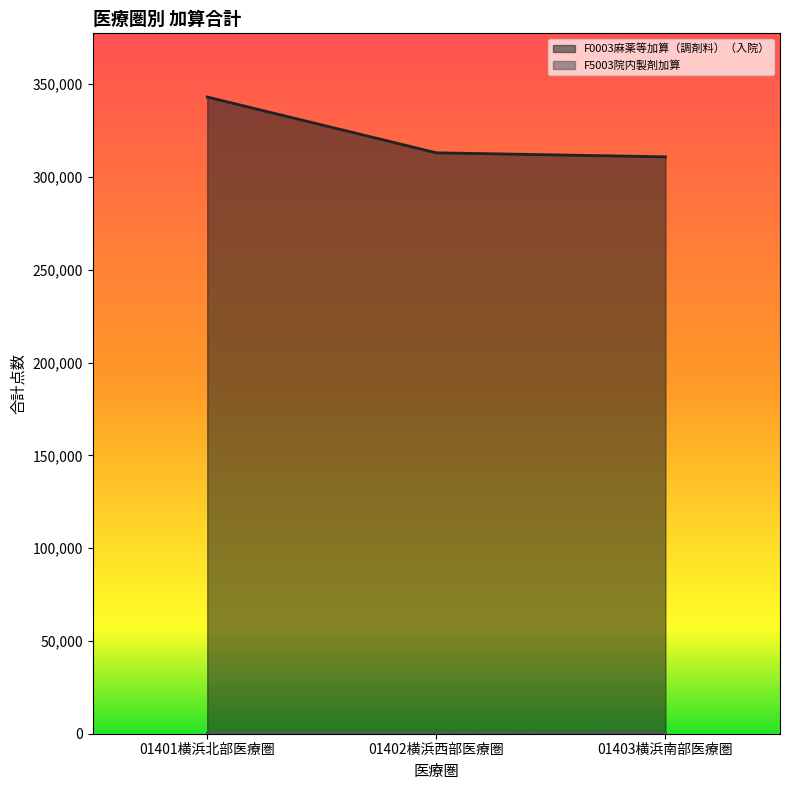

What is the minimum value shown in the chart?

246